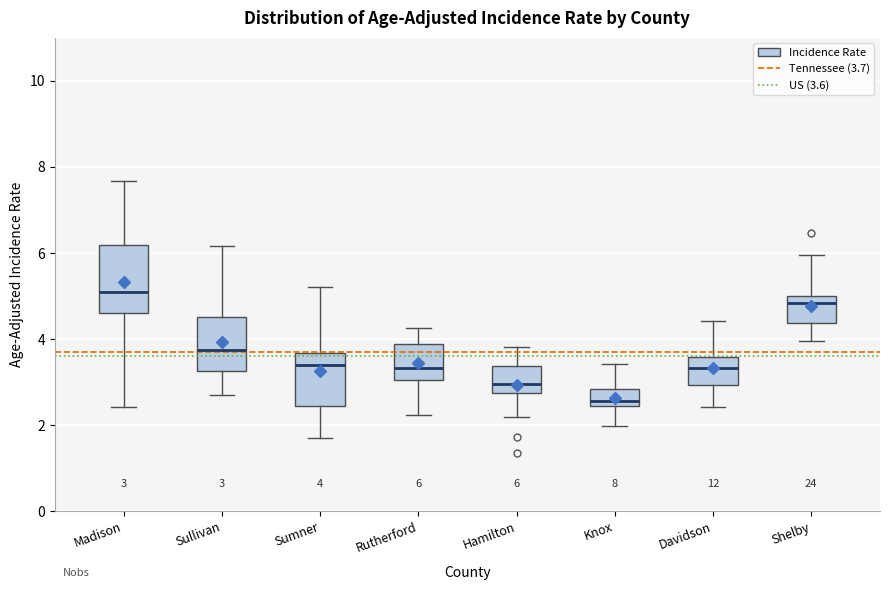

Comparing the boxes themselves (not the whiskers), which one is the tallest?

Madison